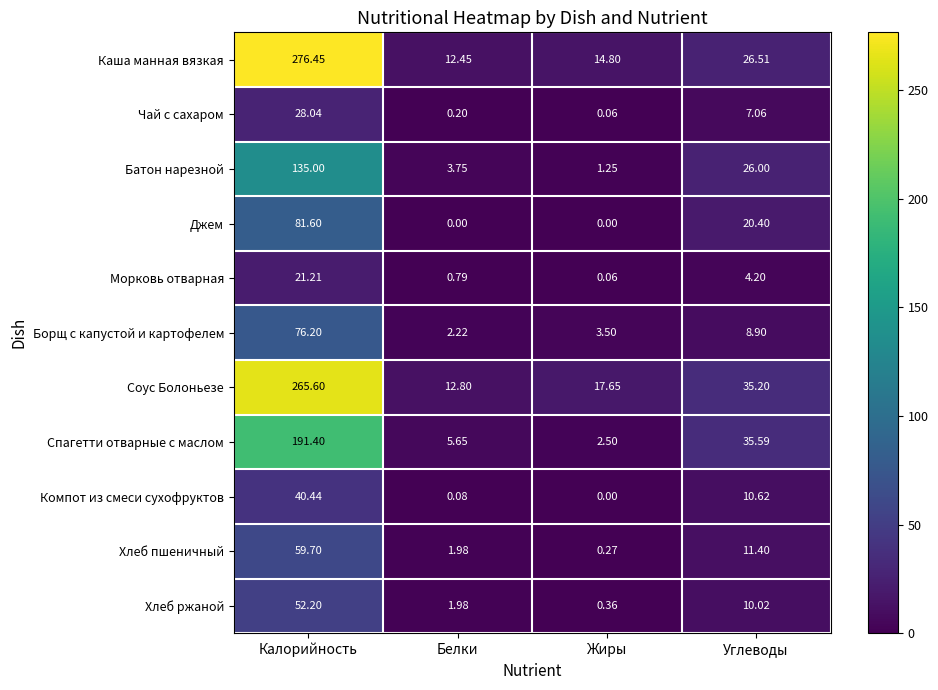

At Углеводы, list the series in order from largest to smallest.

Спагетти отварные с маслом, Соус Болоньезе, Каша манная вязкая, Батон нарезной, Джем, Хлеб пшеничный, Компот из смеси сухофруктов, Хлеб ржаной, Борщ с капустой и картофелем, Чай с сахаром, Морковь отварная